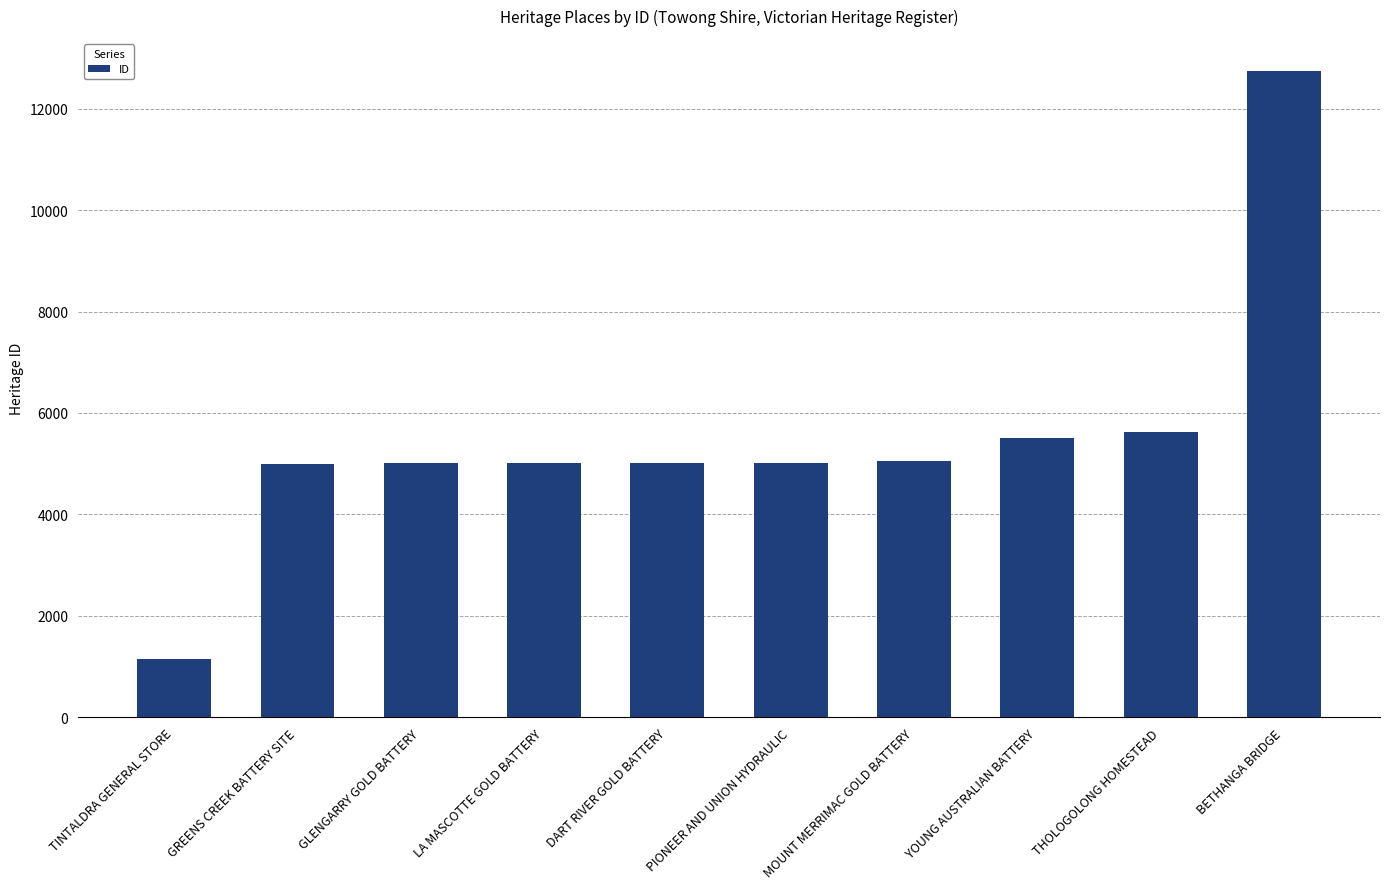

What is the difference between the values at YOUNG AUSTRALIAN BATTERY and GLENGARRY GOLD BATTERY?

510